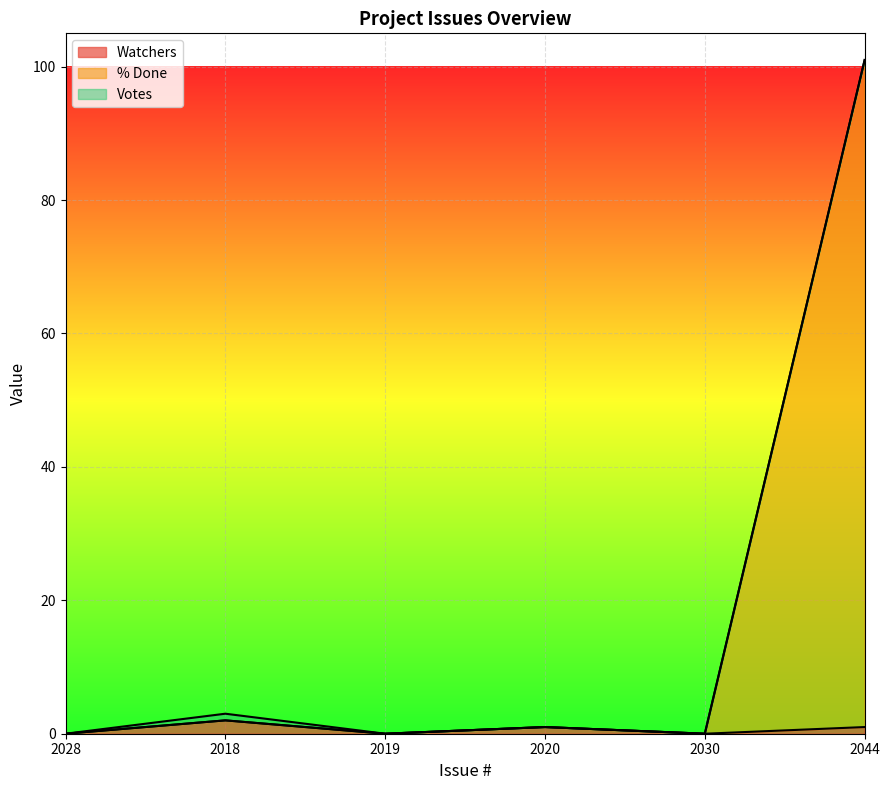

At which category is the sum across all series the highest?

2044